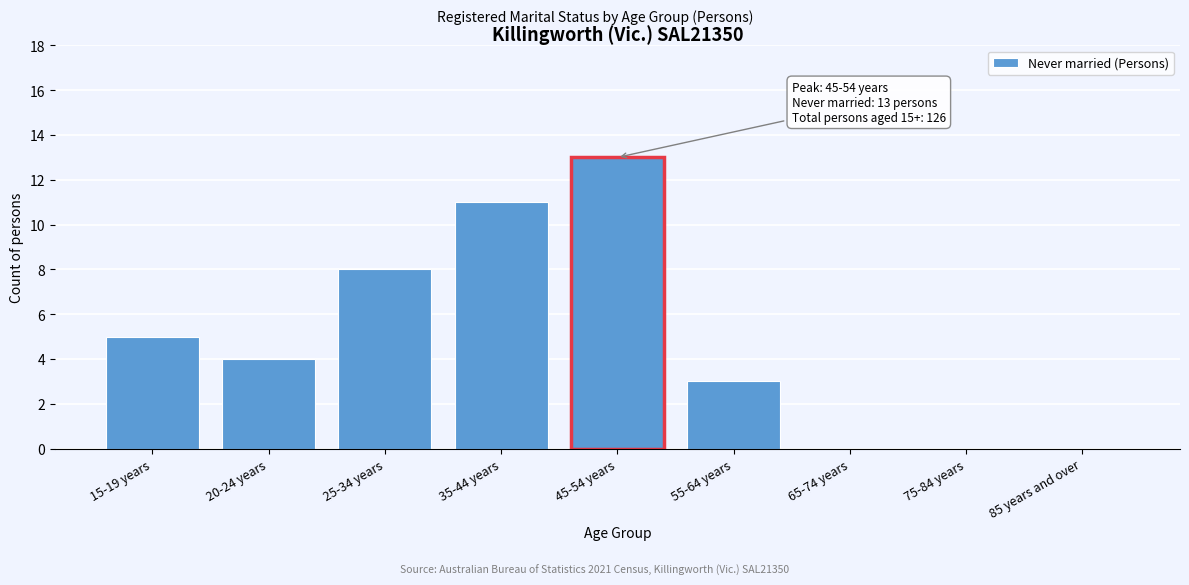

Reading left to right, list all the values displayed in this chart.

15-19 years=5	20-24 years=4	25-34 years=8	35-44 years=11	45-54 years=13	55-64 years=3	65-74 years=0	75-84 years=0	85 years and over=0